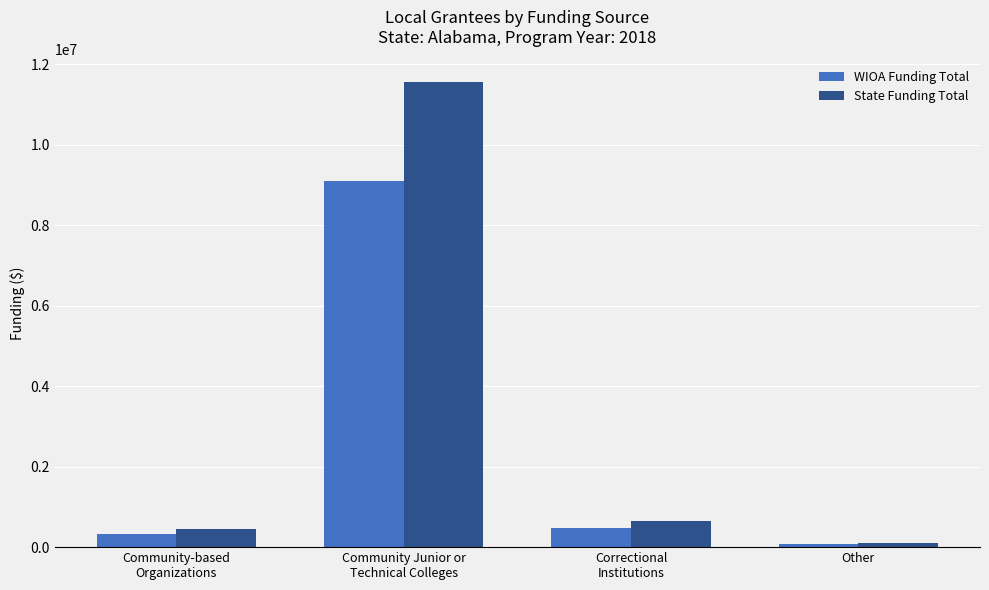

What is the difference between the second highest and second lowest values in the WIOA Funding Total series?

159201